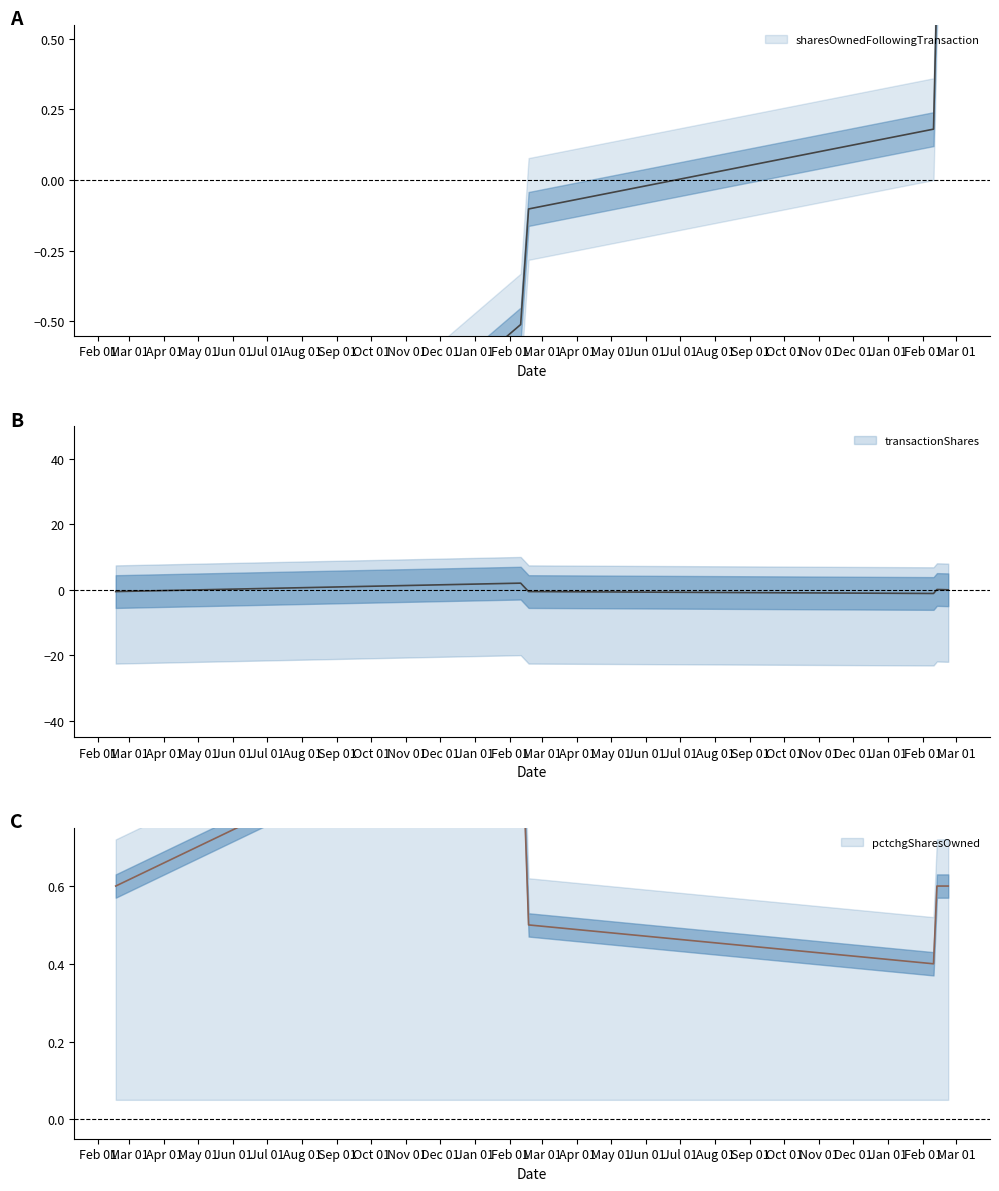

At which label does transactionShares first exceed 0?

2023-02-10